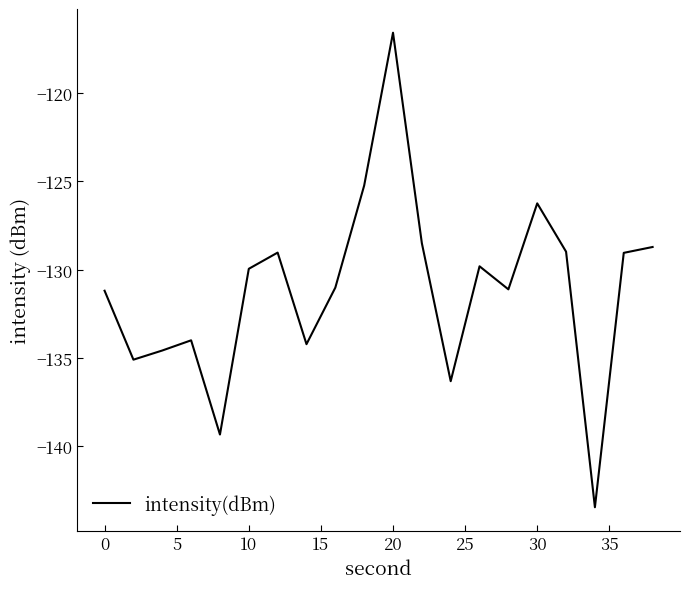

What is the greatest value displayed?

-116.6